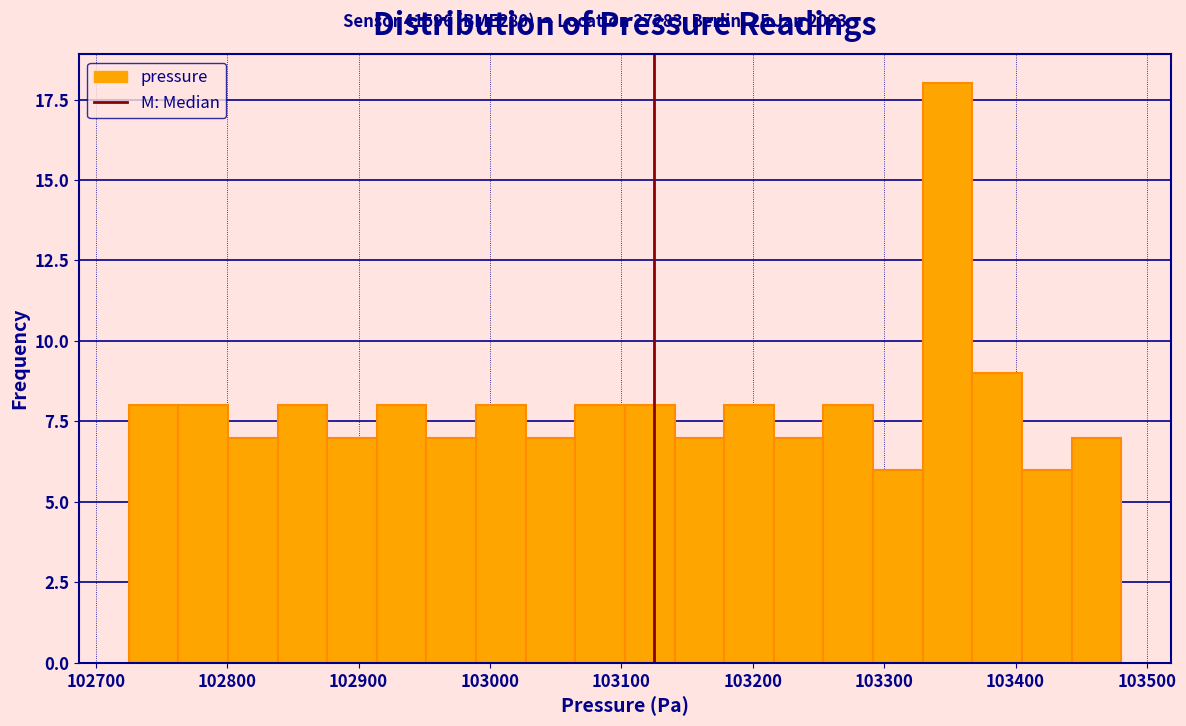

Around what value on the x-axis is the tallest bar? Give the approximate position of its centre, as read against the axis.

103350